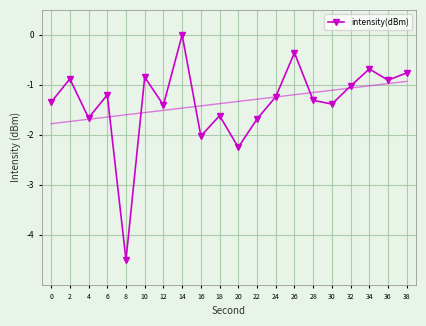

True or false: the data shows -0.7 at 4.

False